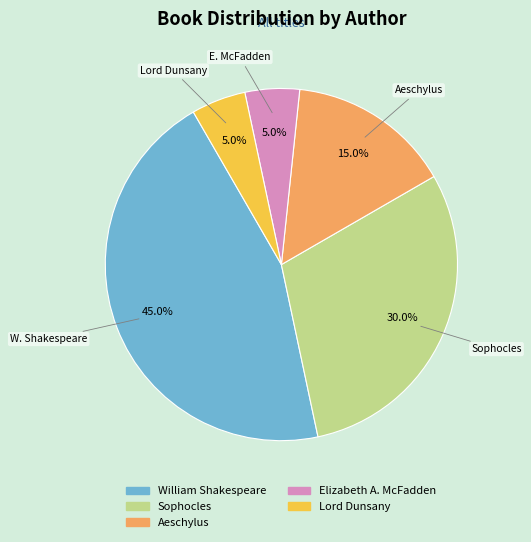

What is the largest slice in the pie chart?

William Shakespeare